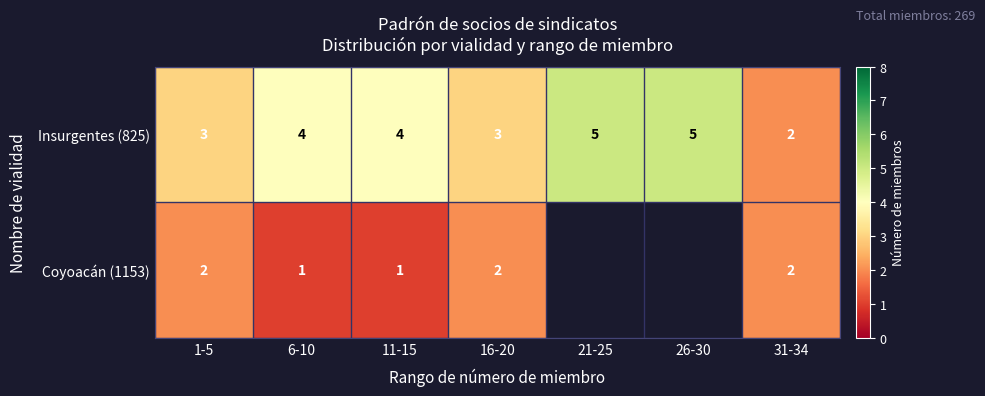

What is the maximum value for Insurgentes (825)?

5